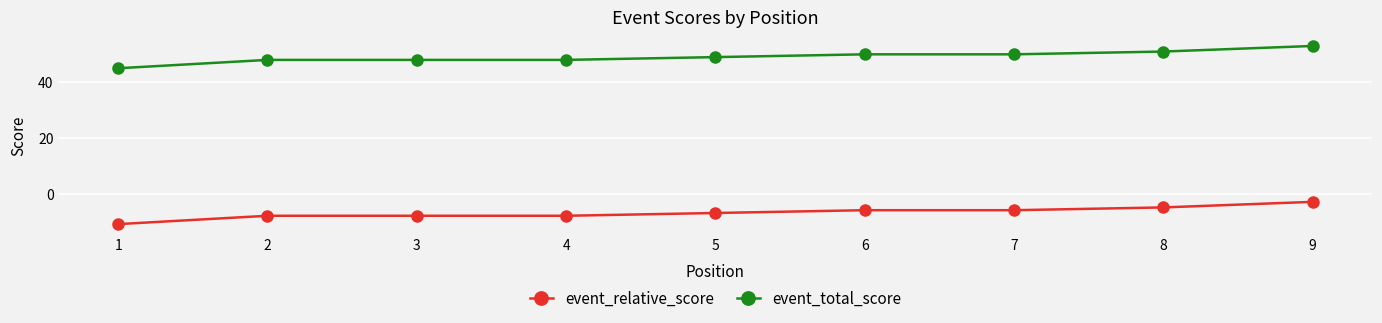

The event_total_score series shows 78 at 4. True or false?

False